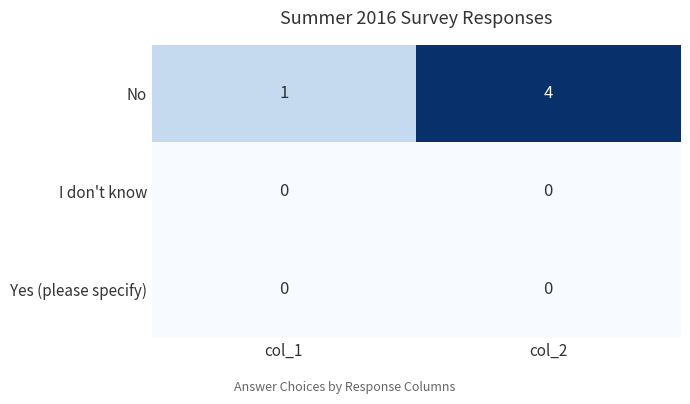

What is the maximum value shown in the chart?

4